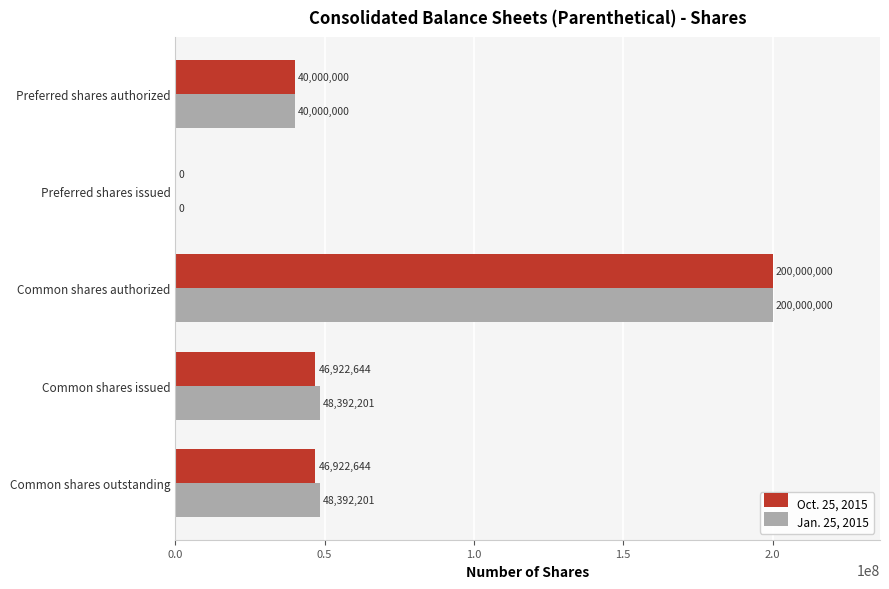

What is the sum of the Oct. 25, 2015 values at Common shares authorized and Preferred shares authorized?

240000000